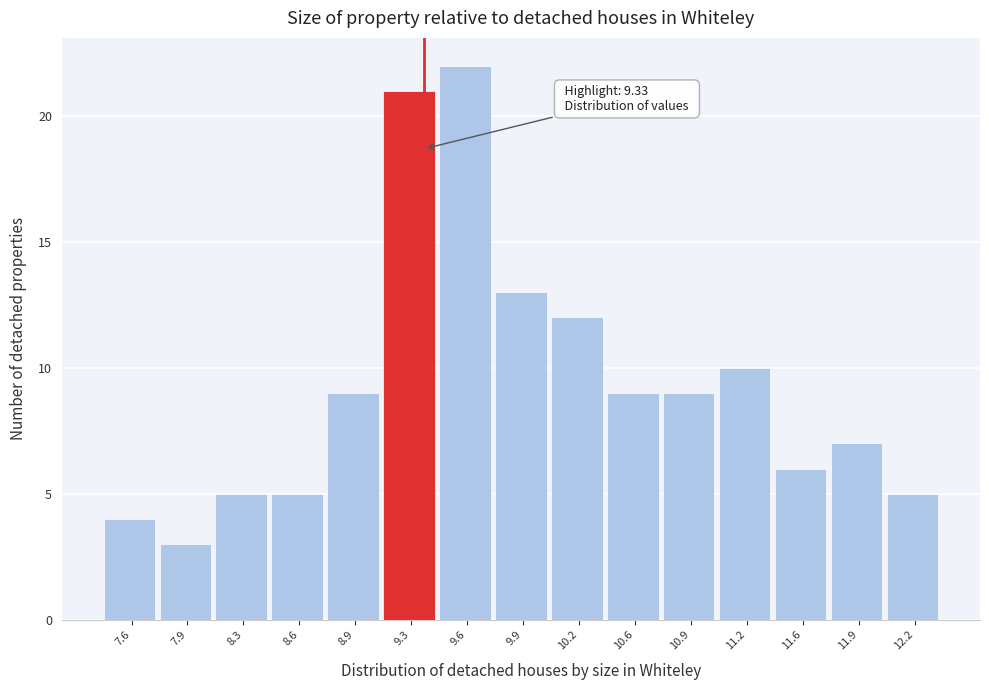

Over which range of the x-axis is the bar tallest?

9.40 to 9.75